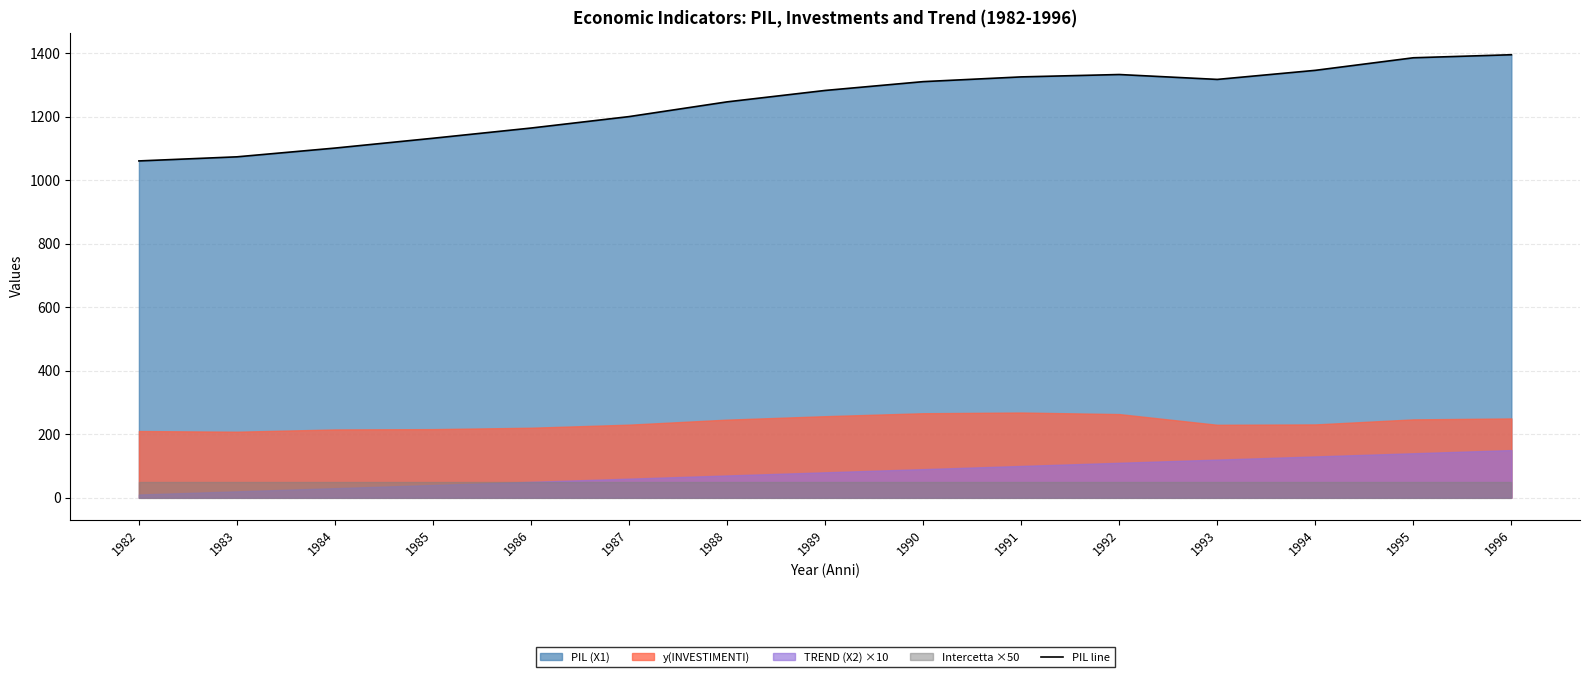

Which label corresponds to the largest value in the chart?

1996